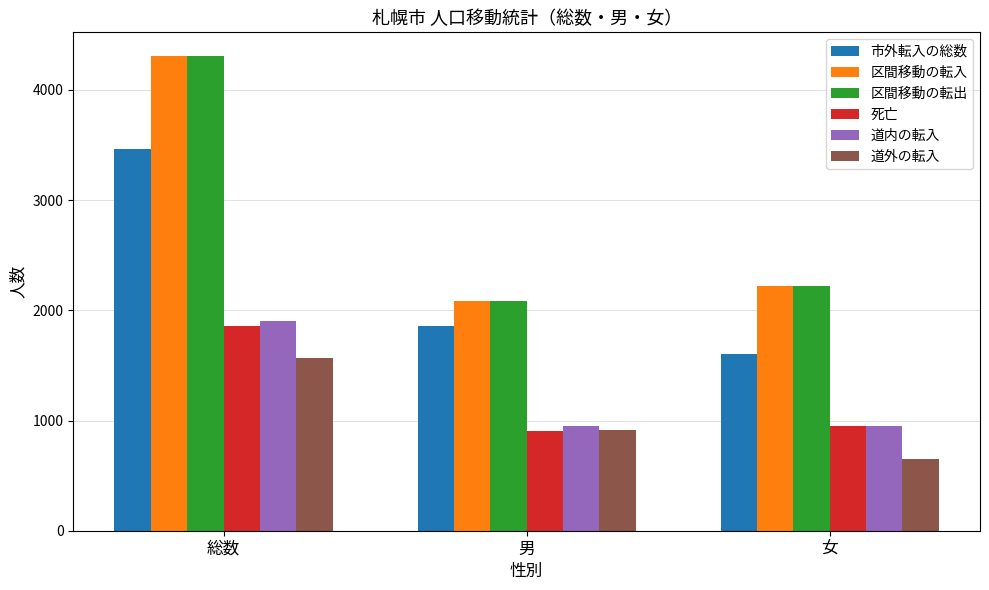

List the labels in order of 死亡 value, largest first.

総数, 女, 男